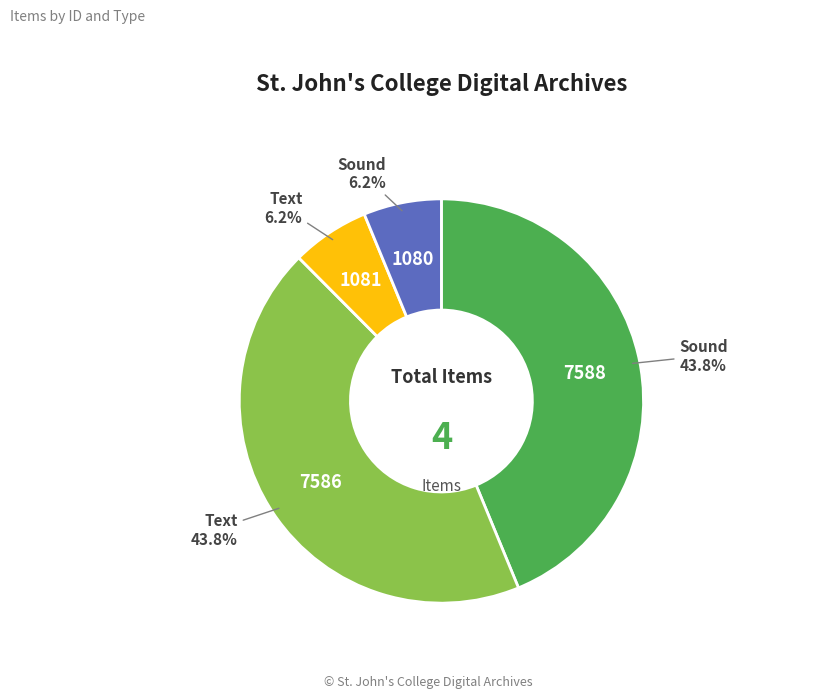

Is there any slice that represents more than half of the pie?

No